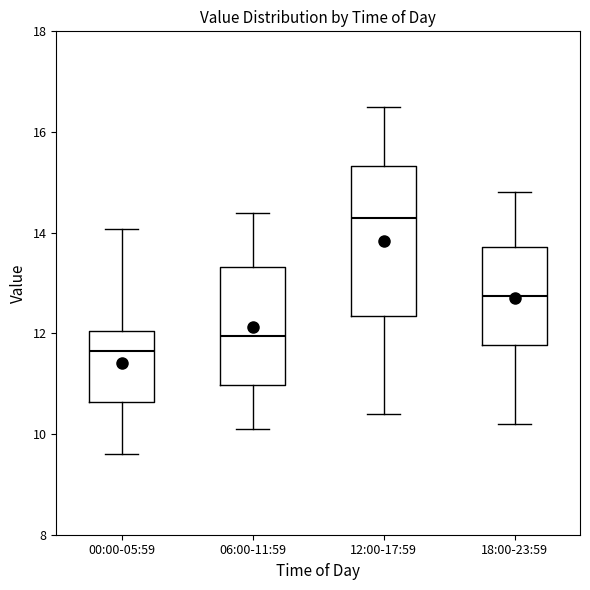

Which box is the tallest, from its lower edge to its upper edge?

12:00-17:59